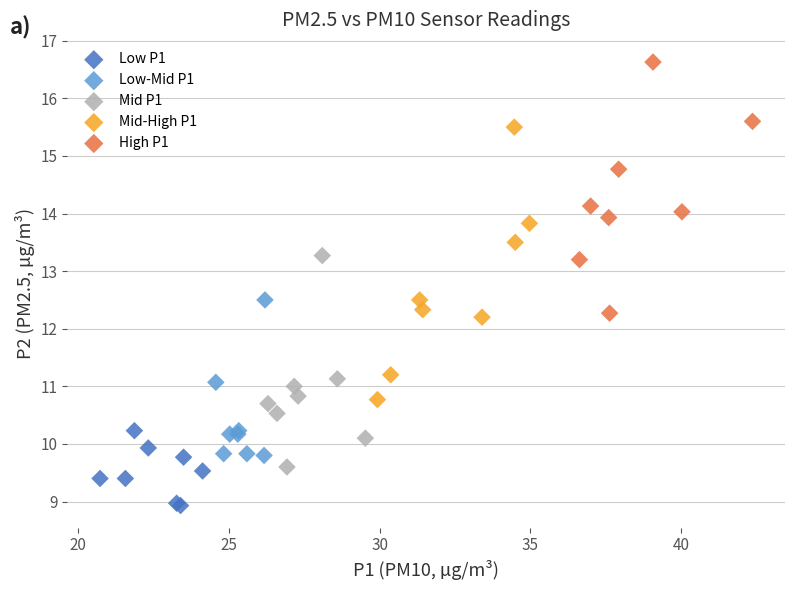

Which series has the widest spread of Y values?

Mid-High P1